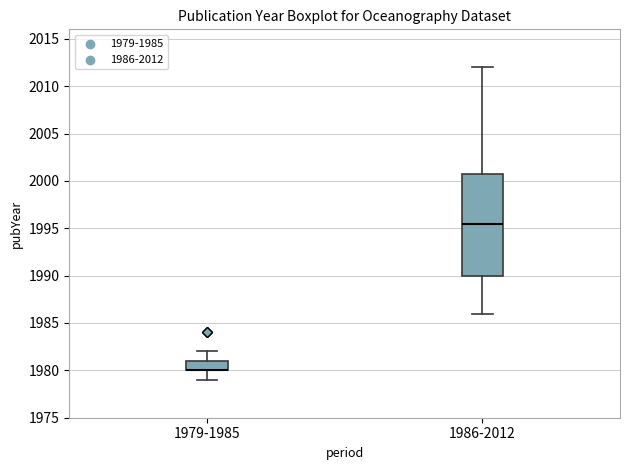

Which box is the tallest, from its lower edge to its upper edge?

1986-2012